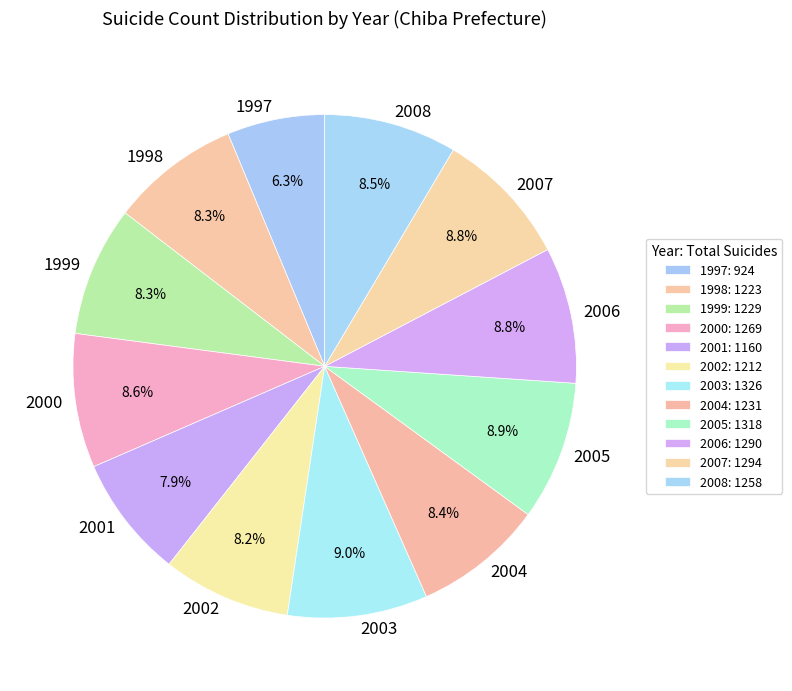

Is it true that 2006 is 9% of the pie?

True